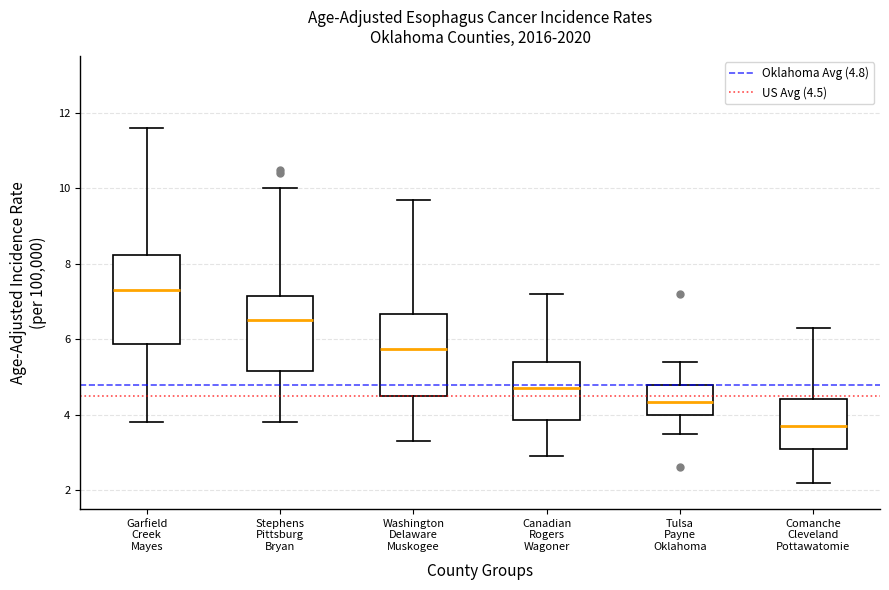

Where does the lower whisker of the box for Washington Delaware Muskogee end on the y-axis? The values are not printed on the chart, so give them approximately, as read against the axis.

3.4